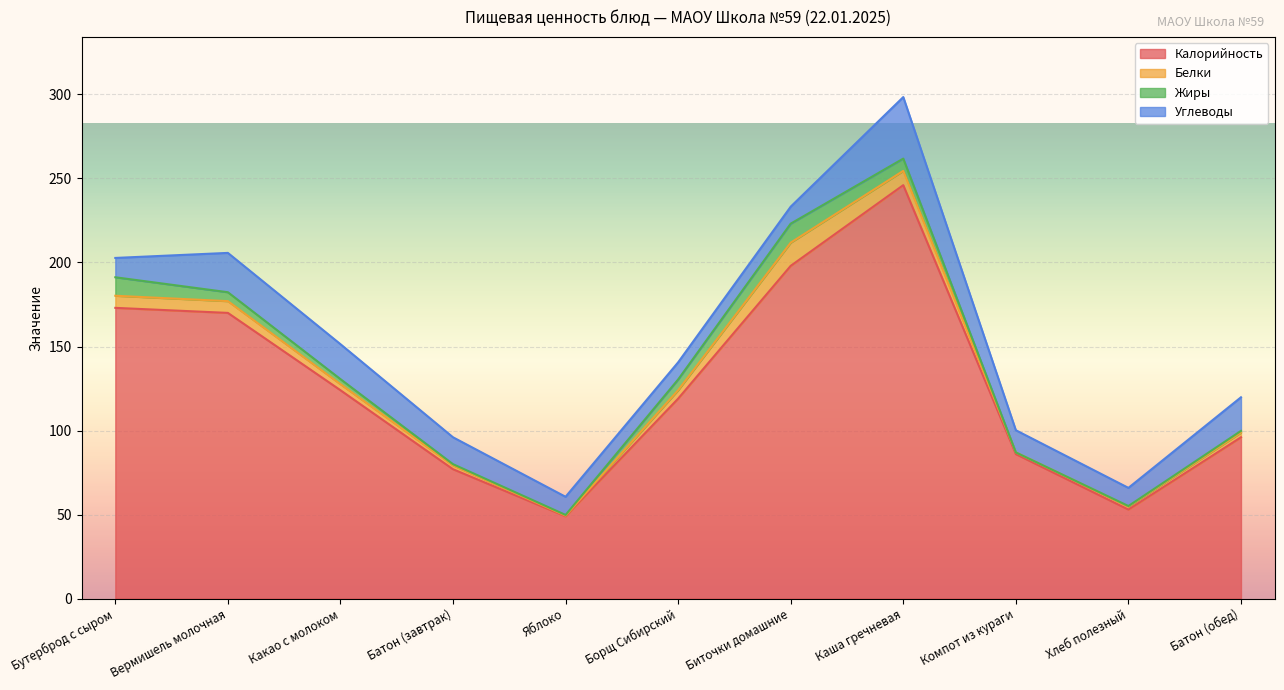

At which category is the sum across all series the highest?

Каша гречневая